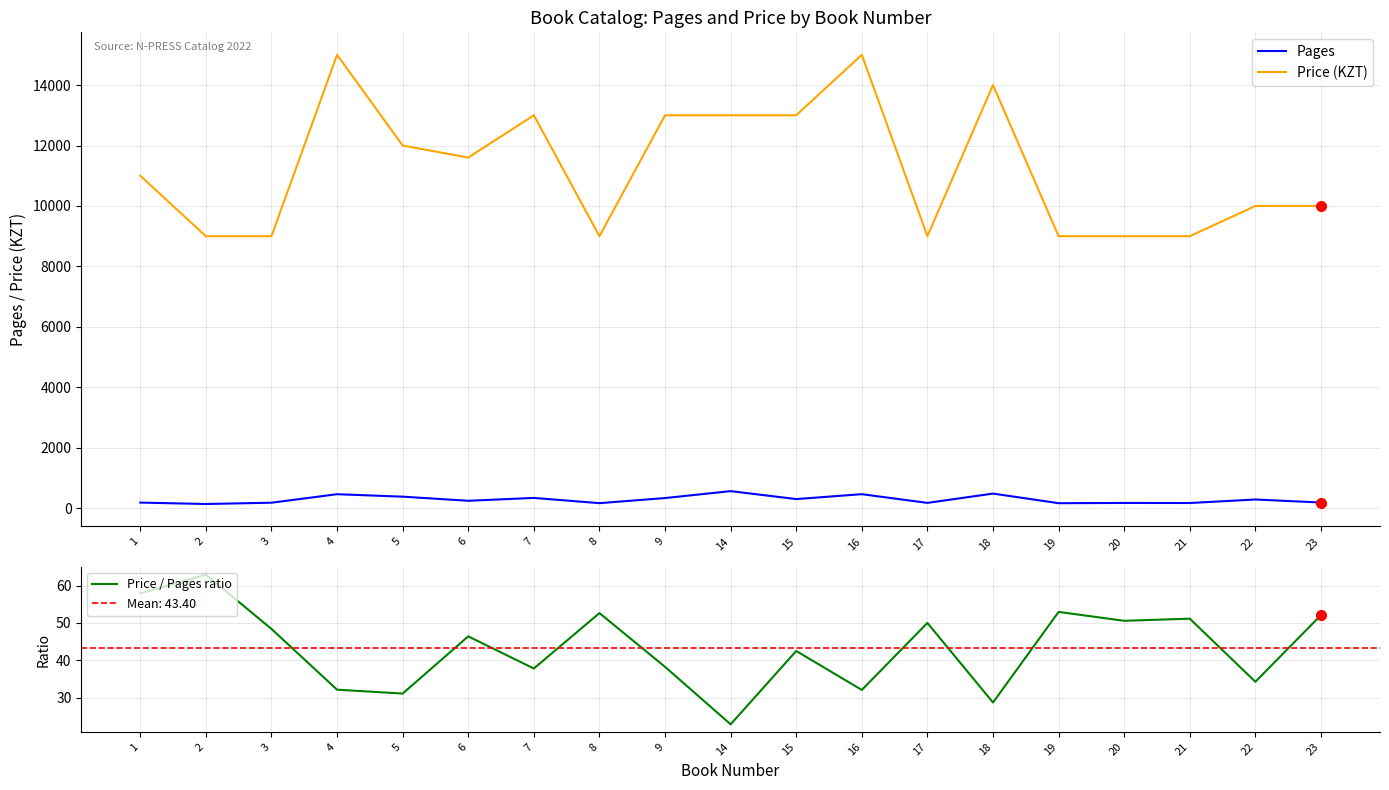

True or false: Price (KZT) has more than 0 interior local peaks.

True